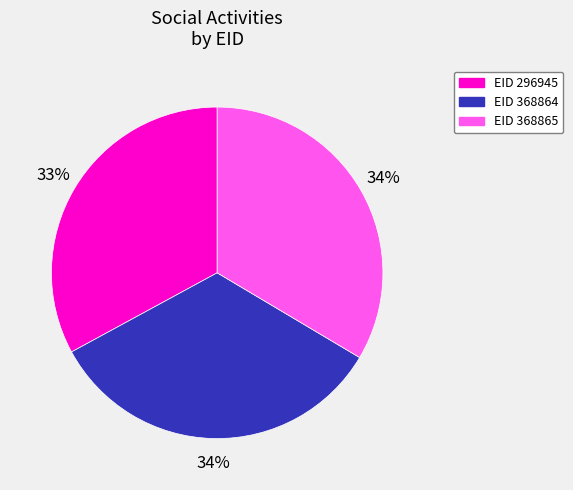

Does any single category account for the majority?

No